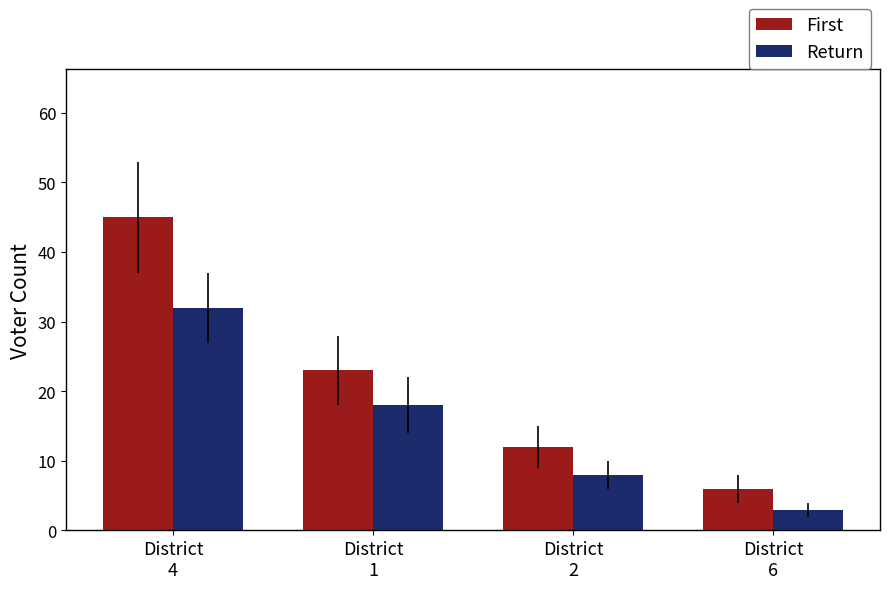

How many First values are between 12 and 45?

3